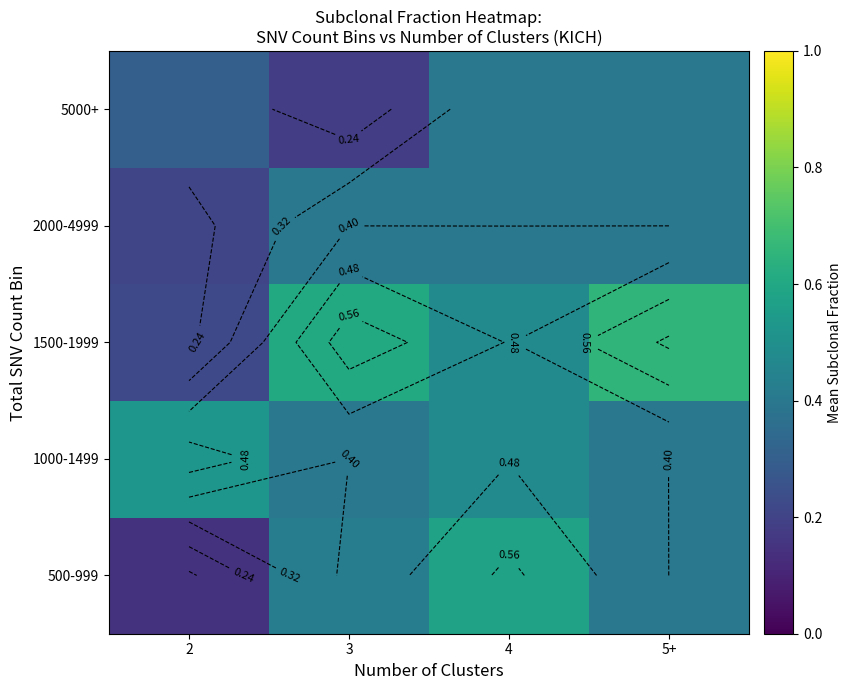

What is the difference between the highest and lowest values at 3?

0.4